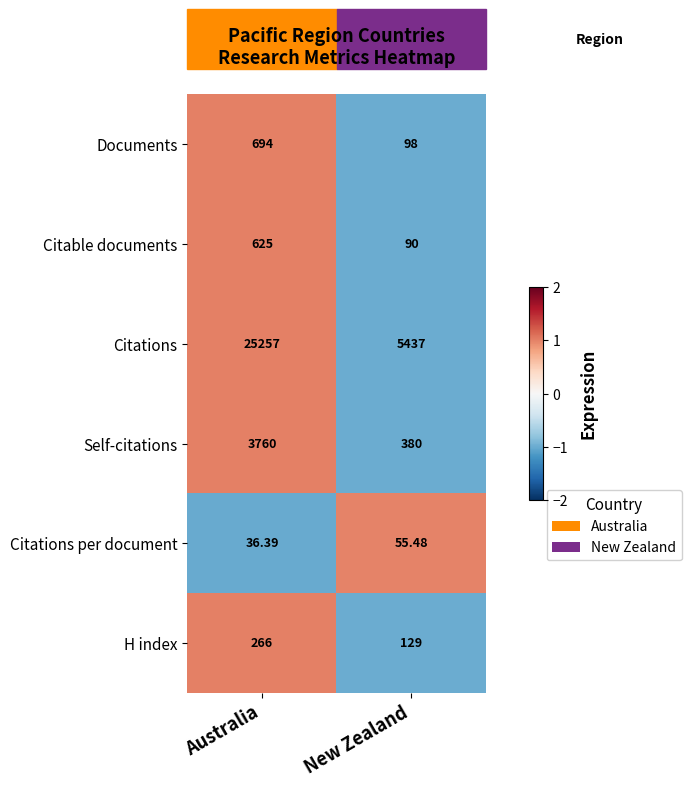

At which category is the sum across all series the highest?

Australia